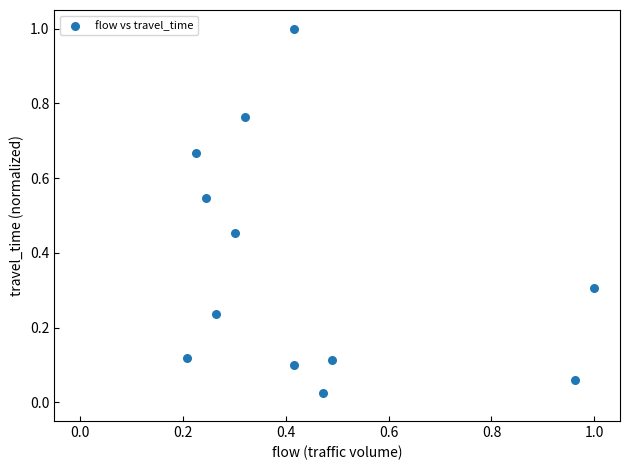

What is the range of Y values (max minus min)?

1.0